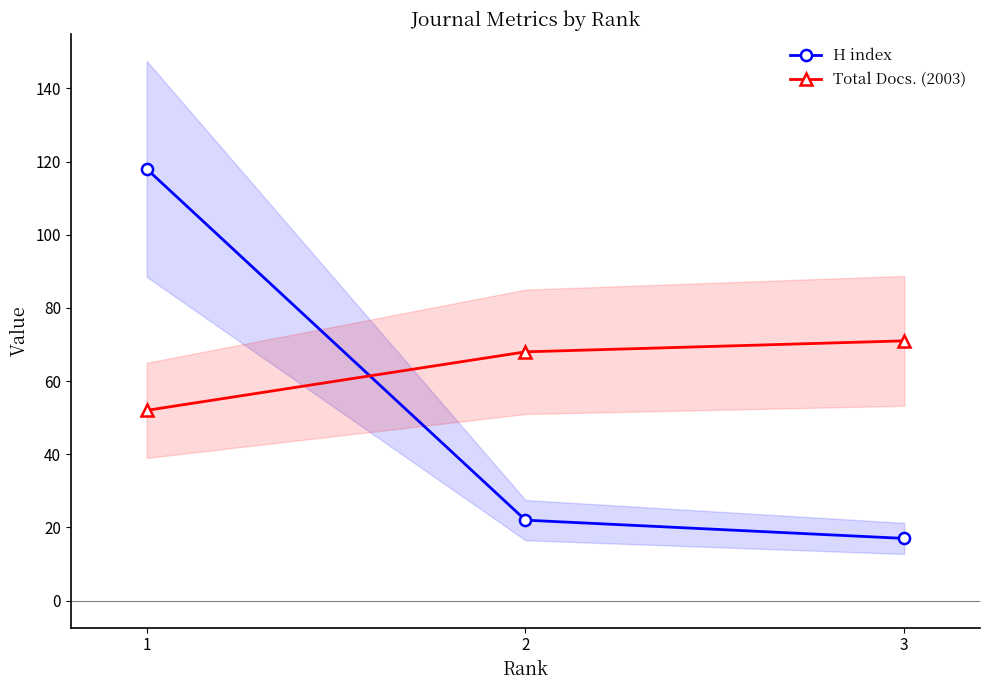

What is the lowest value of the H index series?

17